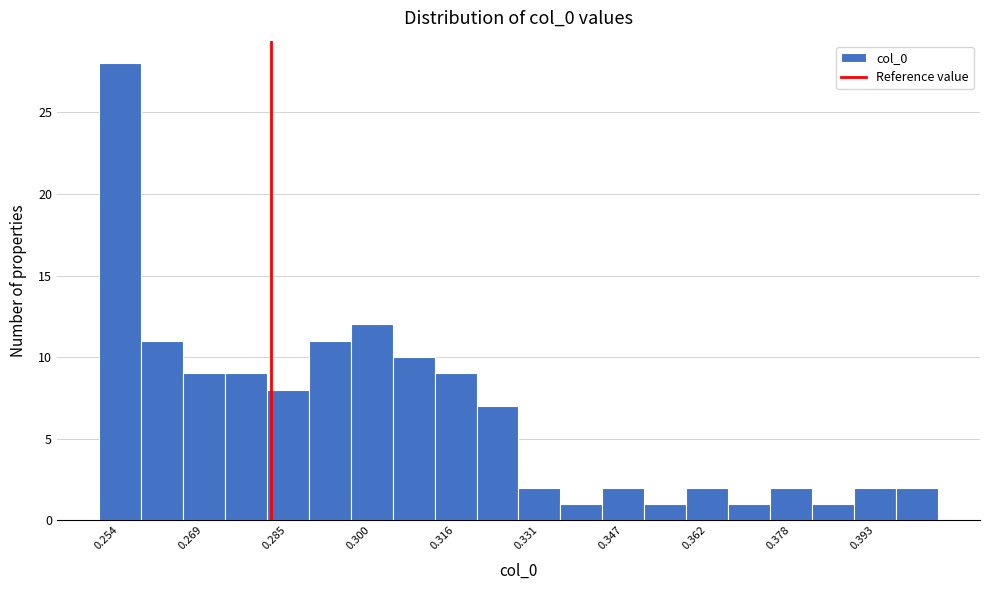

Read against the x-axis, roughly where is the centre of the tallest bar?

0.254